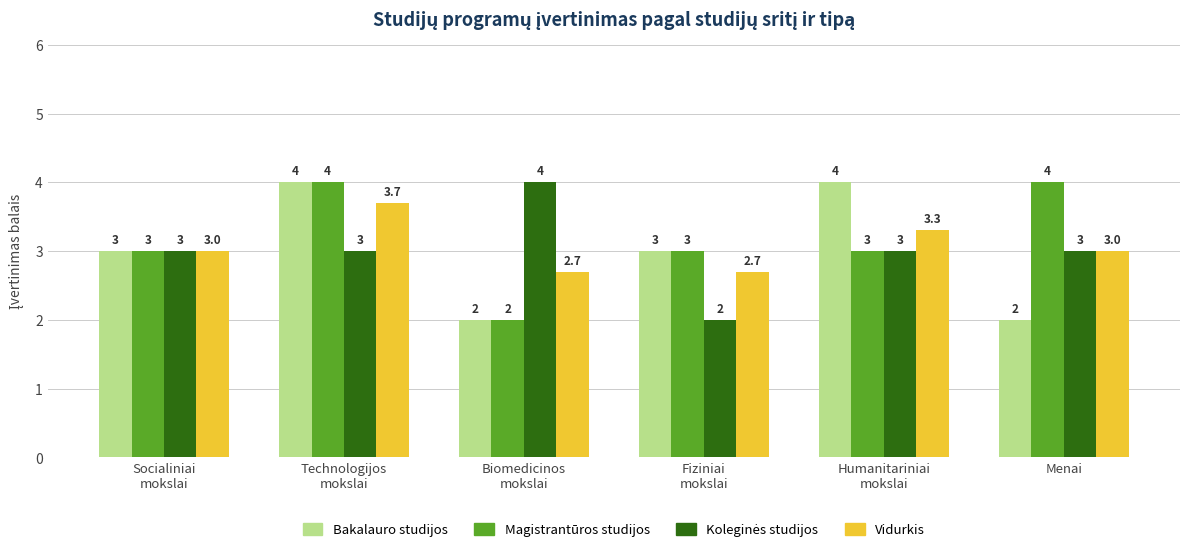

What is the difference between the second highest and minimum values in the Magistrantūros studijos series?

2.0